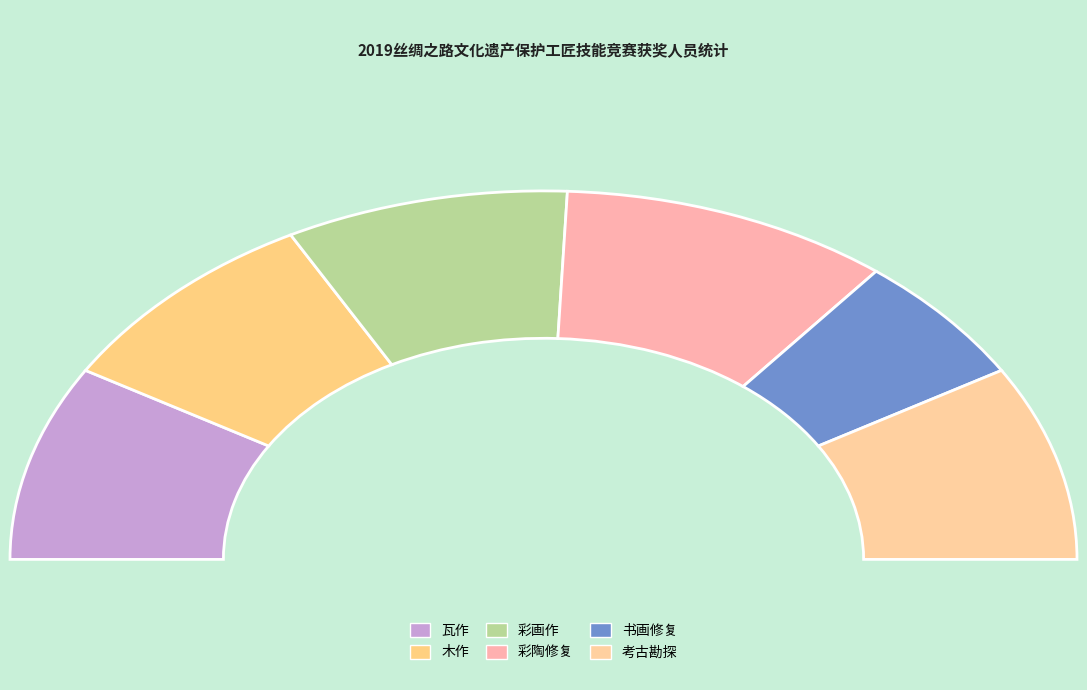

Does 木作 account for over 50% of the chart?

No